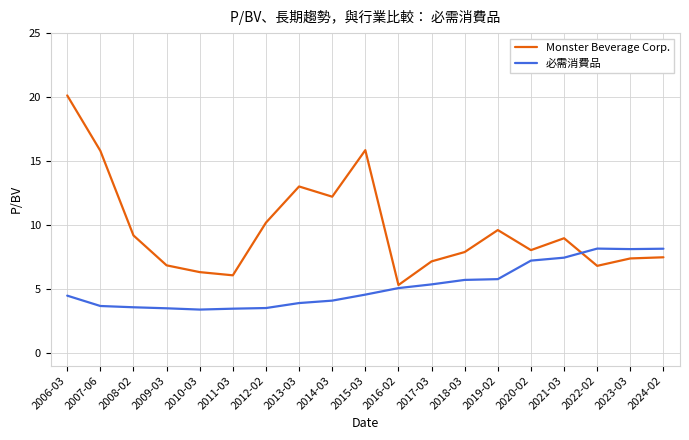

What is the total value across all series at 2024-02?

15.6